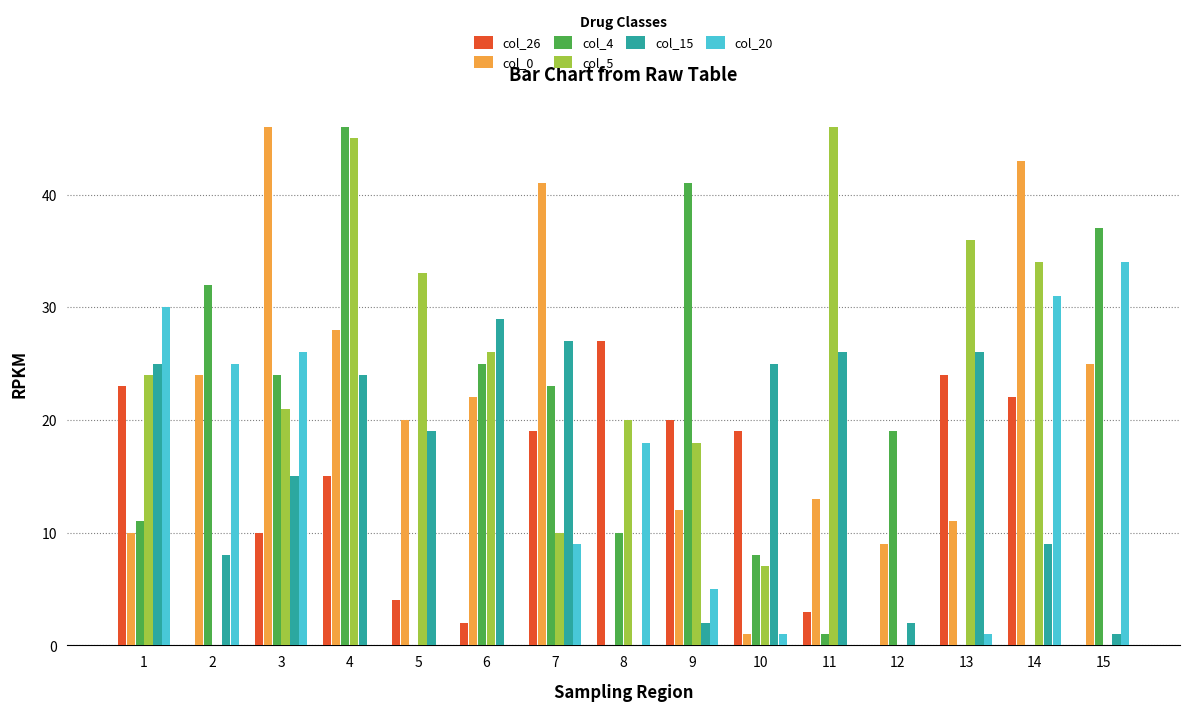

The col_5 series shows 45 at 4. True or false?

True